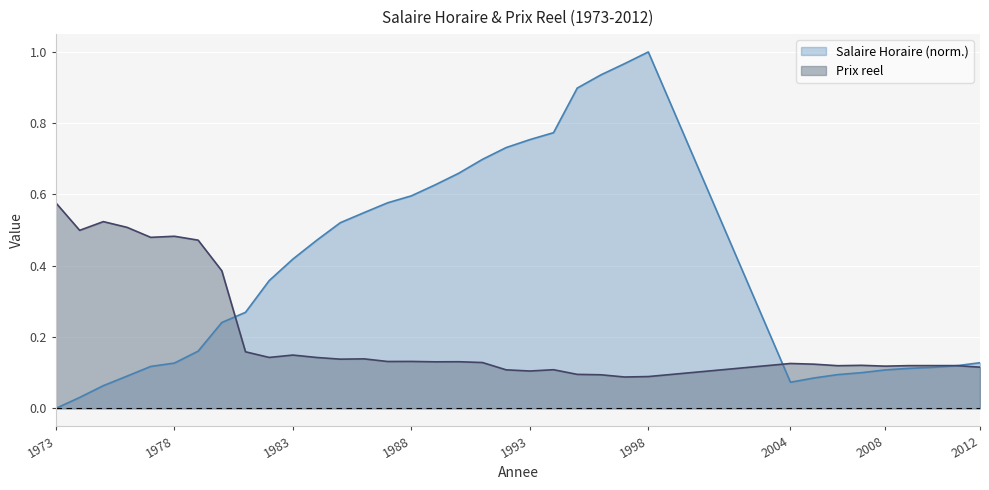

What is the spread (max minus min) of values at 2004?

0.1